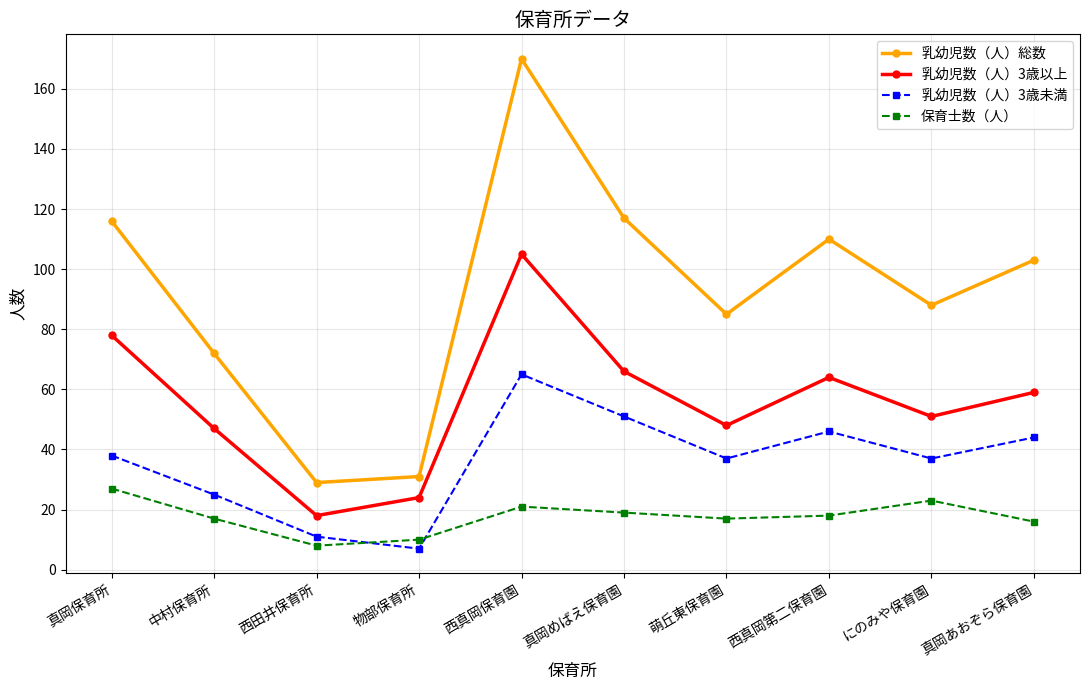

List the series in order of their overall mean, lowest first.

保育士数（人）, 乳幼児数（人）3歳未満, 乳幼児数（人）3歳以上, 乳幼児数（人）総数